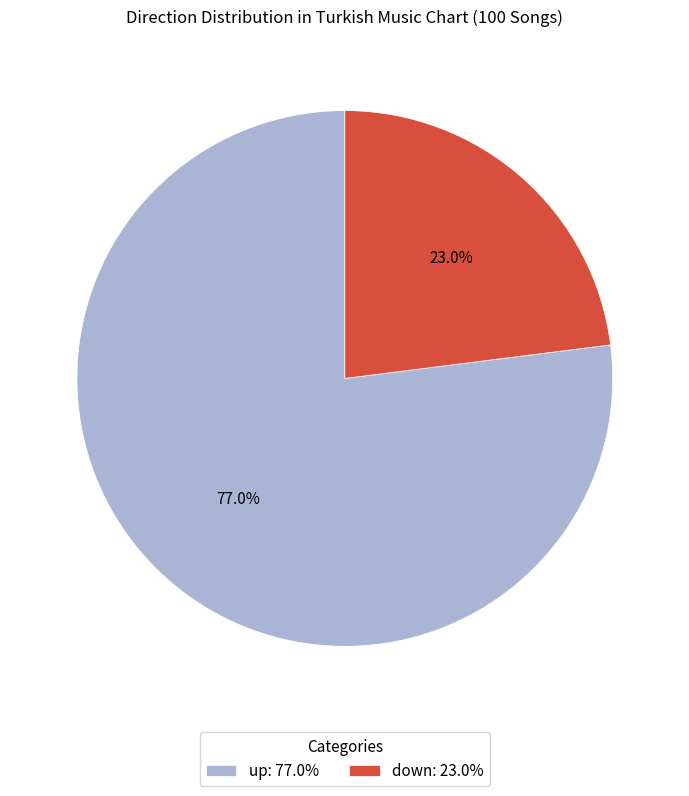

What is the smallest slice in the pie chart?

down